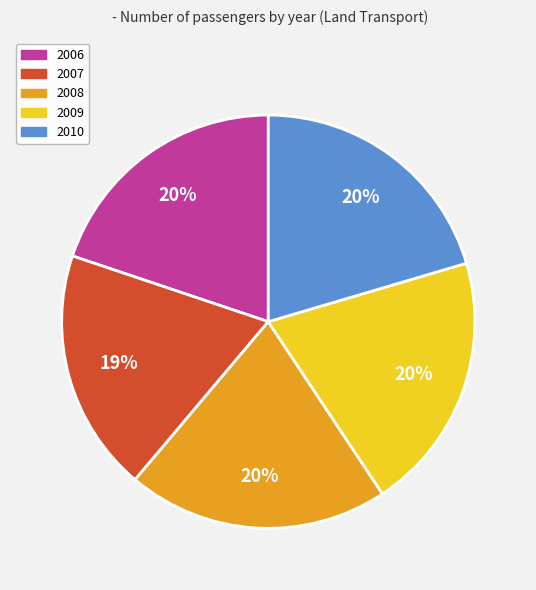

What percentage is the 2006 slice, to the nearest percent?

20%